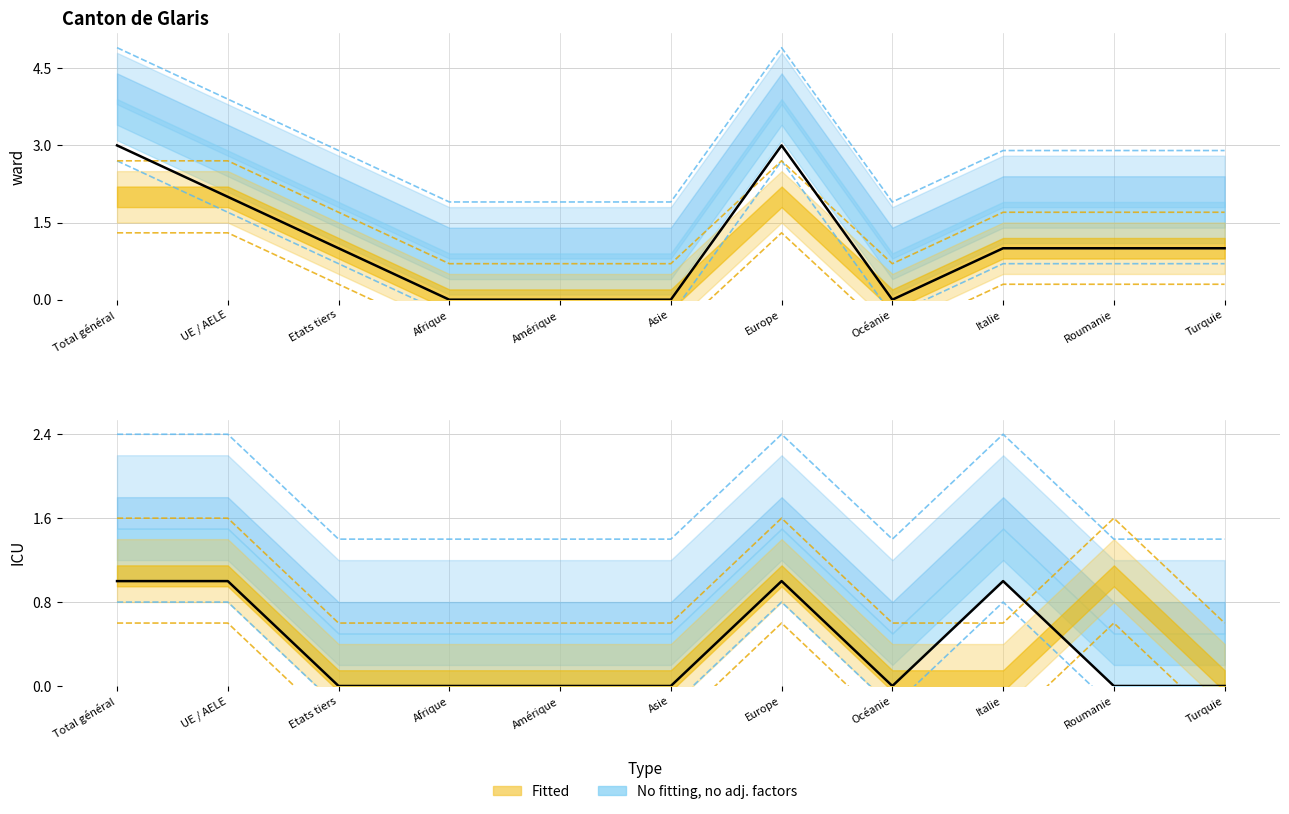

What is the minimum value shown in the chart?

-0.2